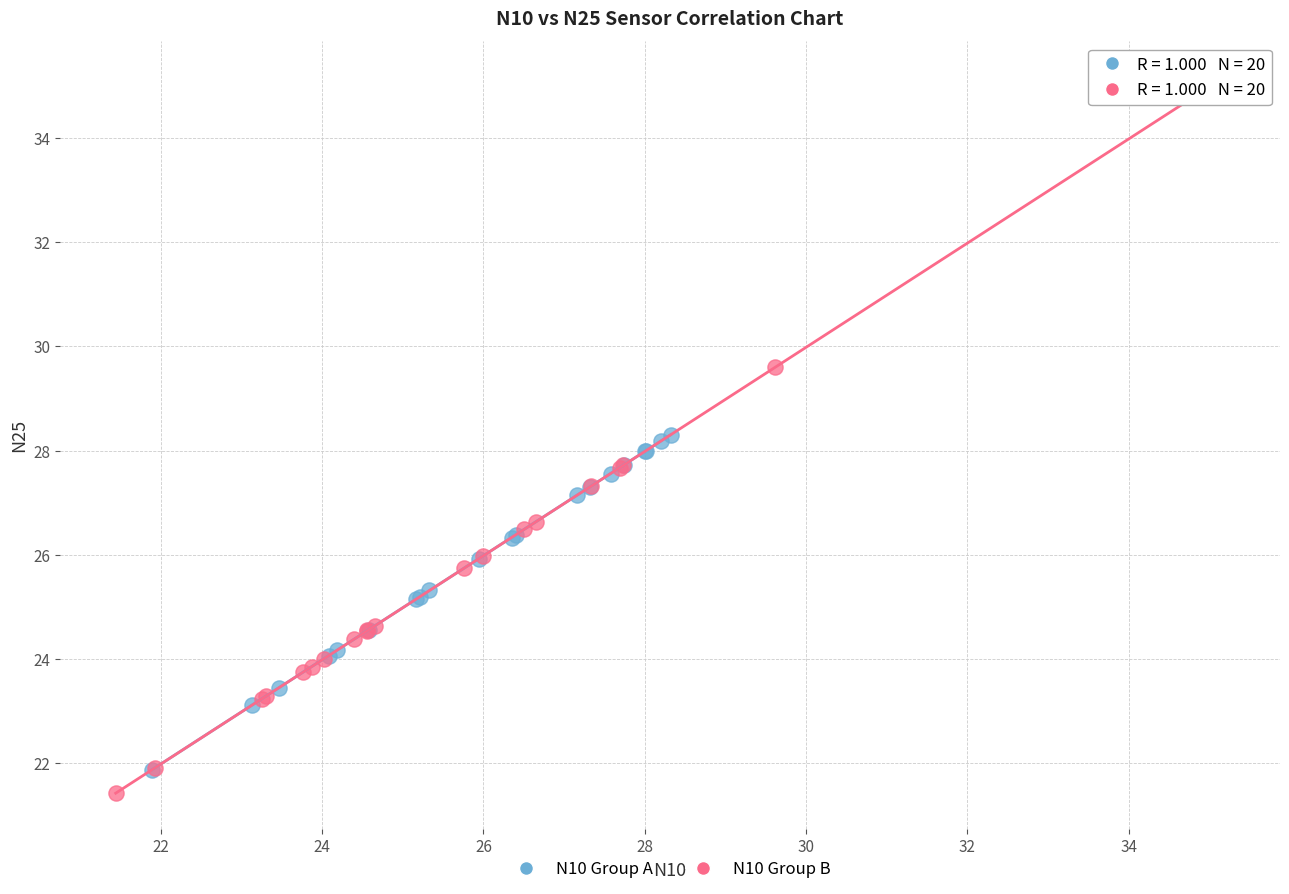

Which series has the widest spread of Y values?

N10 Group B